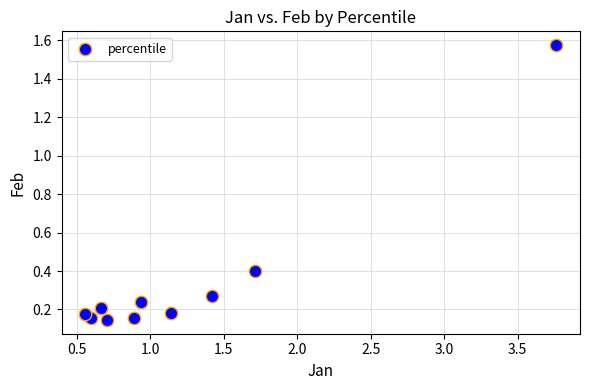

What is the range of X values (max minus min)?

3.2